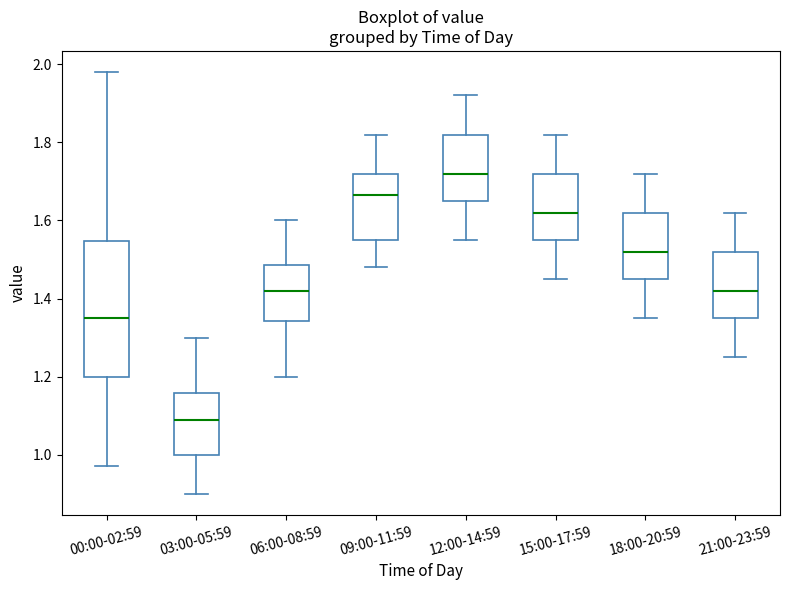

Reading left to right, transcribe this box plot: for each box, give where its median line is, the range the box spans, and where its two whiskers end, as read against the y-axis. The values are not printed on the chart, so give them approximately, as read against the axis.

00:00-02:59: median 1.36, box 1.20 to 1.54, whiskers 0.98 to 1.98
03:00-05:59: median 1.10, box 1.00 to 1.16, whiskers 0.90 to 1.30
06:00-08:59: median 1.42, box 1.34 to 1.48, whiskers 1.20 to 1.60
09:00-11:59: median 1.66, box 1.56 to 1.72, whiskers 1.48 to 1.82
12:00-14:59: median 1.72, box 1.66 to 1.82, whiskers 1.56 to 1.92
15:00-17:59: median 1.62, box 1.56 to 1.72, whiskers 1.46 to 1.82
18:00-20:59: median 1.52, box 1.46 to 1.62, whiskers 1.36 to 1.72
21:00-23:59: median 1.42, box 1.36 to 1.52, whiskers 1.26 to 1.62